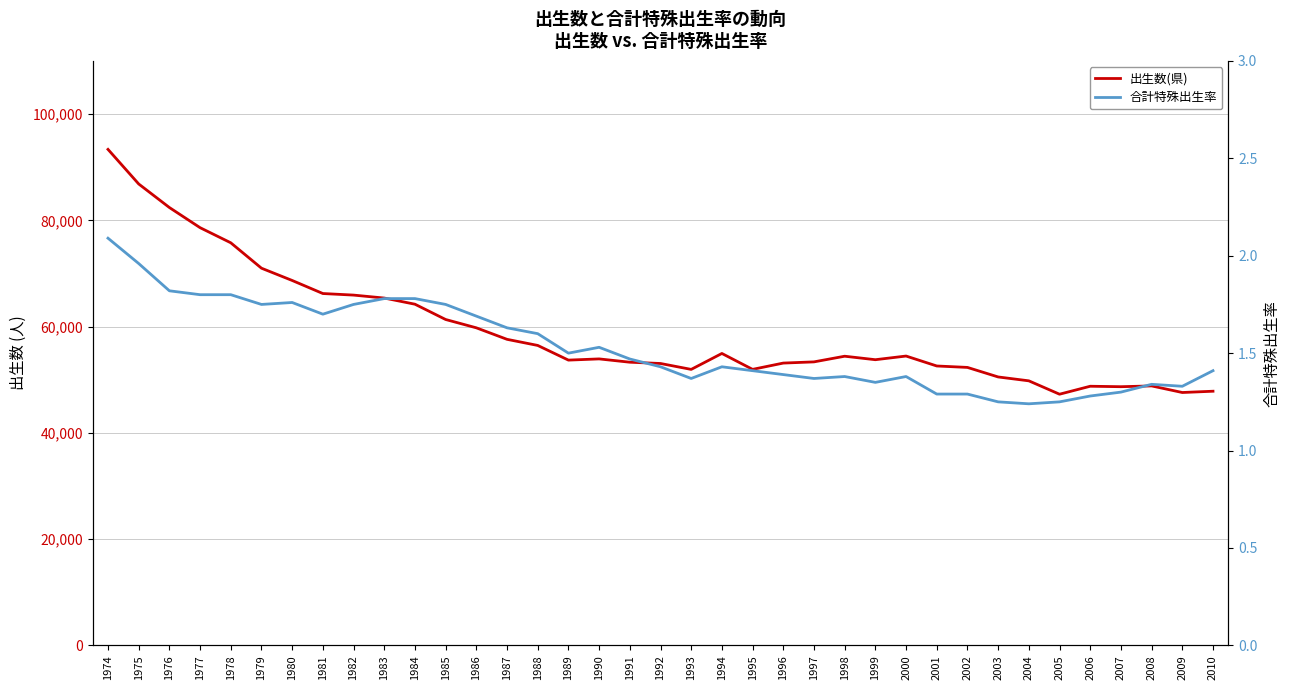

Reading left to right, extract all data points from this chart.

出生数(県): 1974=93347.0	1975=86839.0	1976=82405.0	1977=78612.0	1978=75767.0	1979=70986.0	1980=68677.0	1981=66219.0	1982=65925.0	1983=65368.0	1984=64210.0	1985=61332.0	1986=59766.0	1987=57600.0	1988=56451.0	1989=53689.0	1990=53916.0	1991=53294.0	1992=53053.0	1993=51942.0	1994=54940.0	1995=51947.0	1996=53131.0	1997=53356.0	1998=54421.0	1999=53765.0	2000=54455.0	2001=52585.0	2002=52314.0	2003=50520.0	2004=49789.0	2005=47273.0	2006=48771.0	2007=48685.0	2008=48833.0	2009=47592.0	2010=47834.0
合計特殊出生率: 1974=2.1	1975=2.0	1976=1.8	1977=1.8	1978=1.8	1979=1.8	1980=1.8	1981=1.7	1982=1.8	1983=1.8	1984=1.8	1985=1.8	1986=1.7	1987=1.6	1988=1.6	1989=1.5	1990=1.5	1991=1.5	1992=1.4	1993=1.4	1994=1.4	1995=1.4	1996=1.4	1997=1.4	1998=1.4	1999=1.4	2000=1.4	2001=1.3	2002=1.3	2003=1.2	2004=1.2	2005=1.2	2006=1.3	2007=1.3	2008=1.3	2009=1.3	2010=1.4